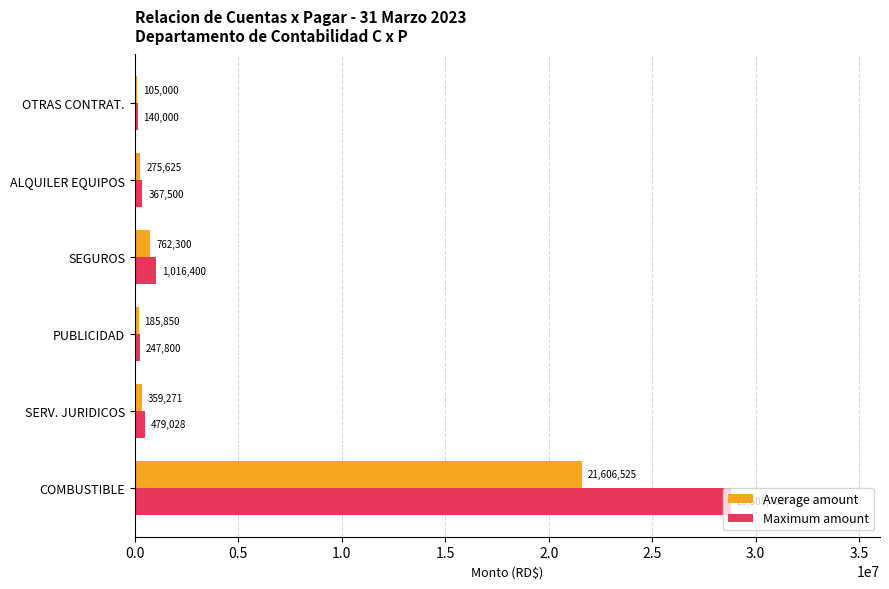

What is the sum of the Maximum amount values at ALQUILER EQUIPOS and OTRAS CONTRAT.?

507500